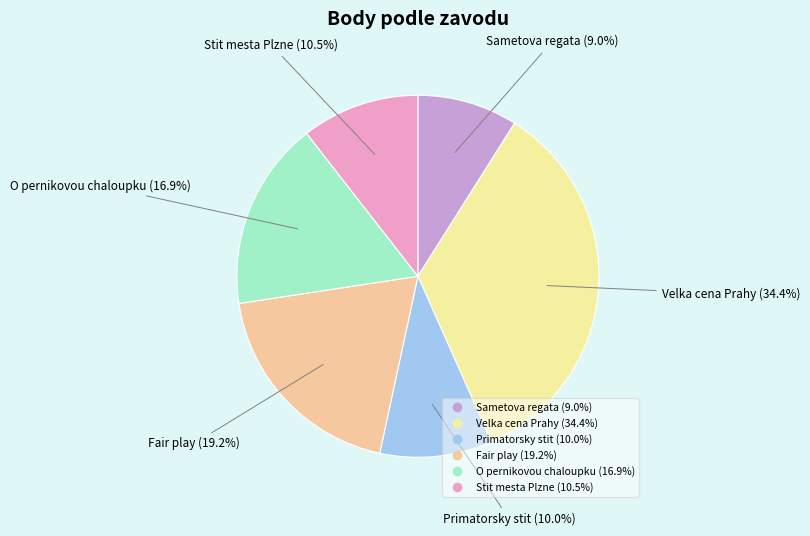

How many segments does this pie chart have?

6